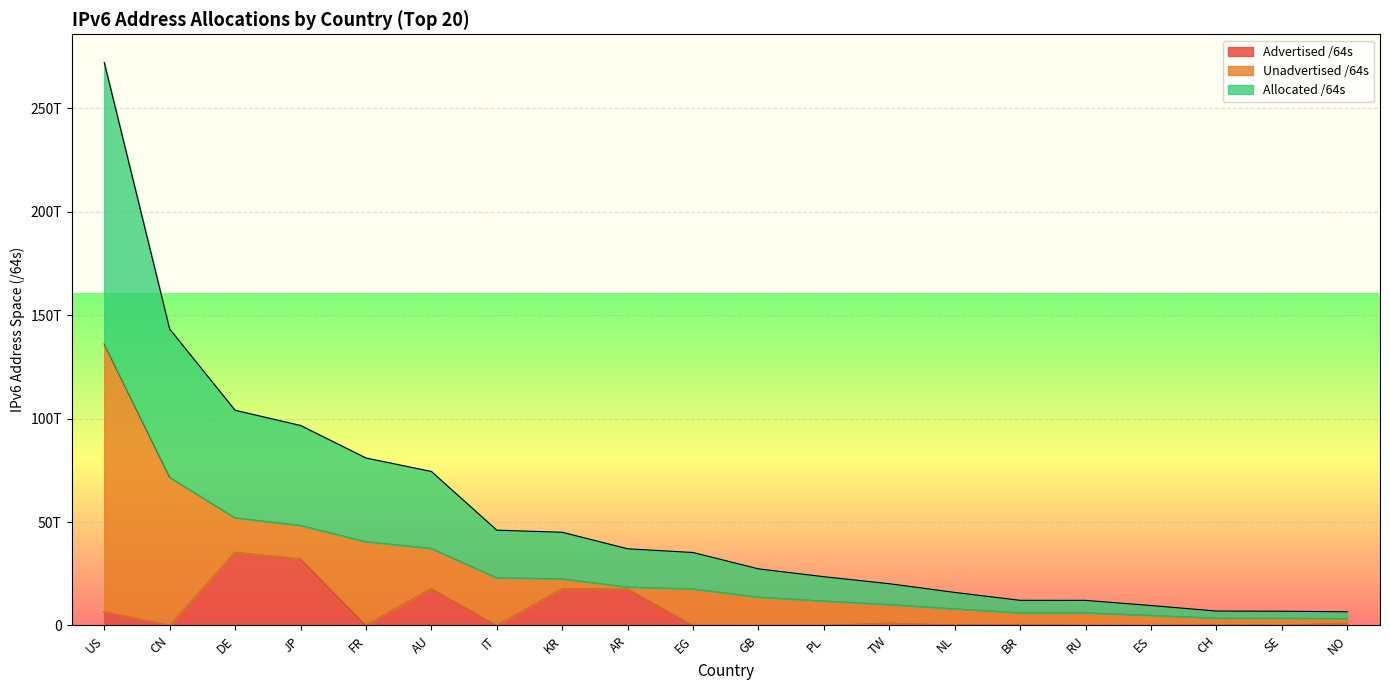

The Allocated /64s series shows 37215942606848 at AU. True or false?

True